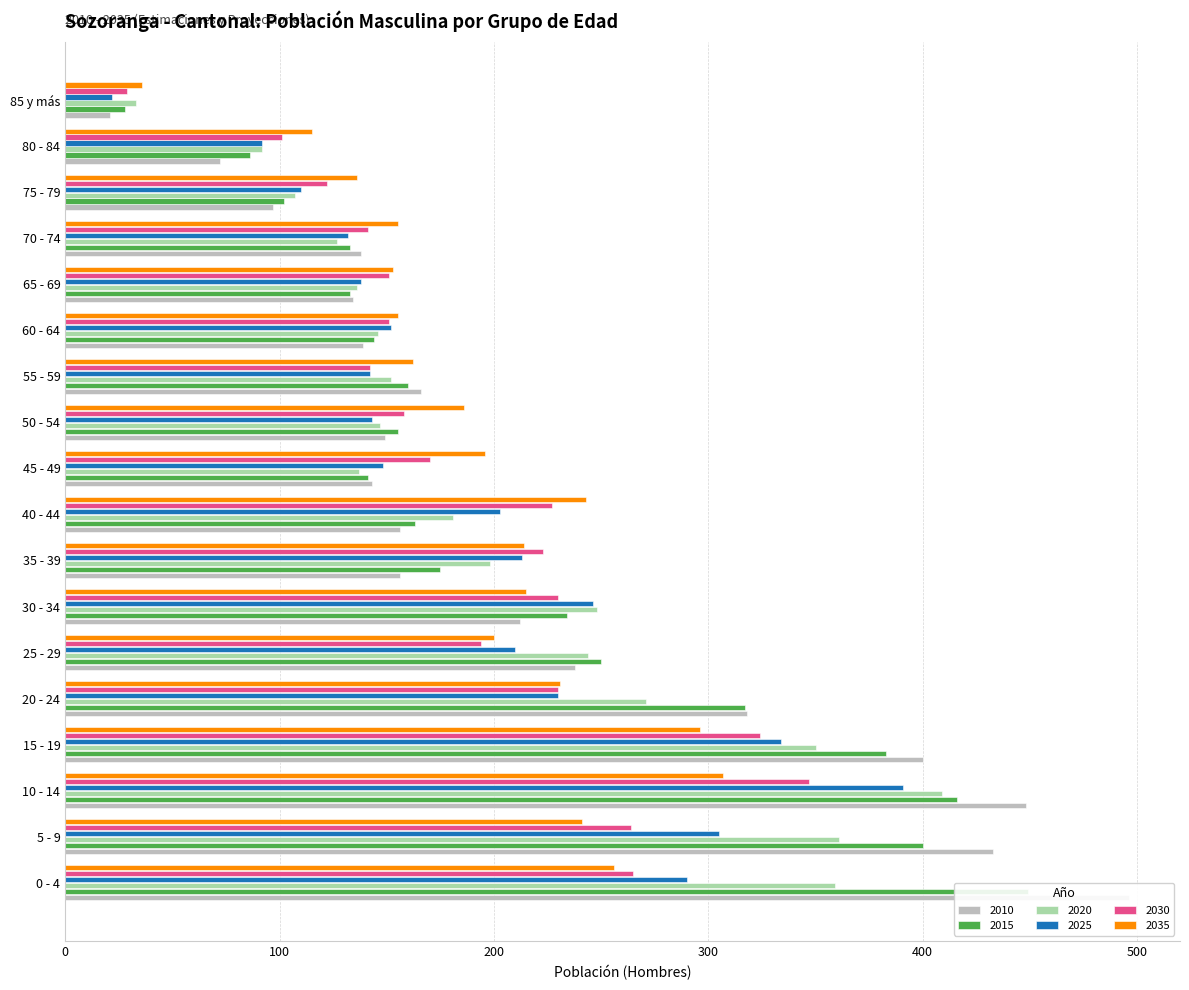

What is the maximum value shown in the chart?

496